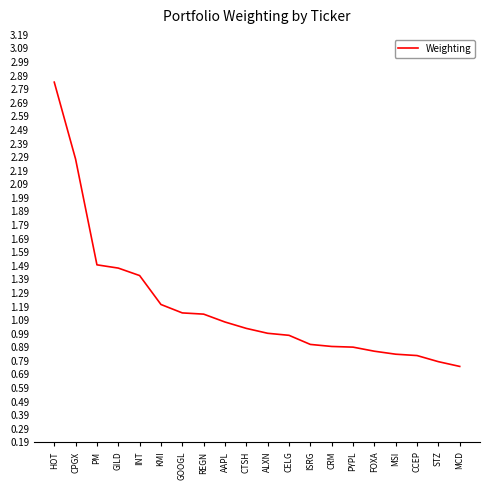

What value does the data have at KMI?

1.2